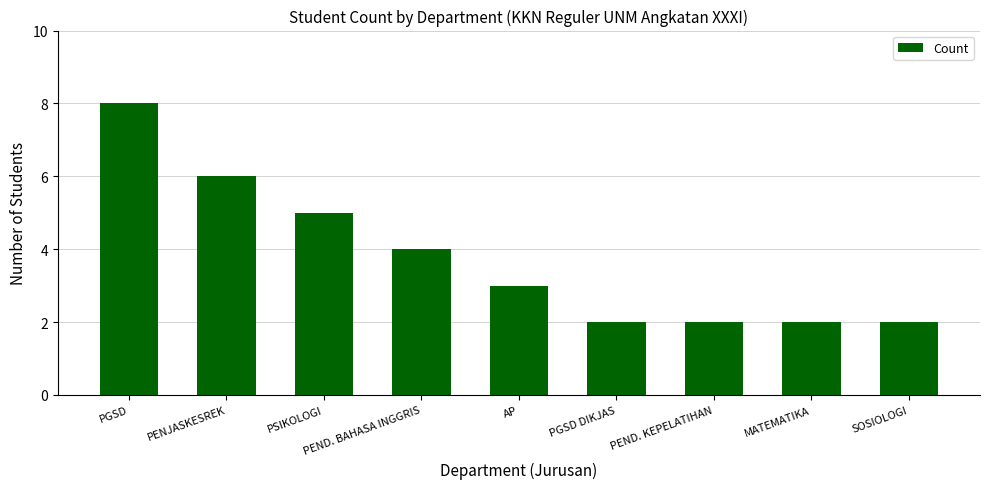

Reading left to right, what are all the values shown in this chart?

PGSD=8	PENJASKESREK=6	PSIKOLOGI=5	PEND. BAHASA INGGRIS=4	AP=3	PGSD DIKJAS=2	PEND. KEPELATIHAN=2	MATEMATIKA=2	SOSIOLOGI=2